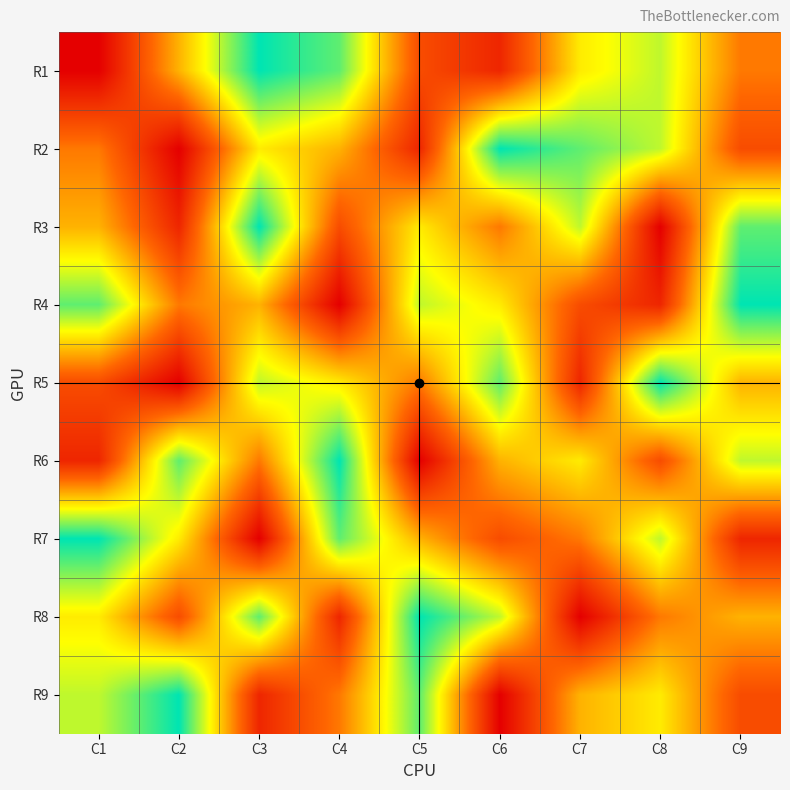

Reading left to right, transcribe all the data shown in this chart.

R1: C1=1	C2=5	C3=9	C4=8	C5=3	C6=2	C7=6	C8=7	C9=4
R2: C1=4	C2=1	C3=6	C4=5	C5=2	C6=9	C7=8	C8=7	C9=3
R3: C1=5	C2=2	C3=9	C4=3	C5=6	C6=4	C7=7	C8=1	C9=8
R4: C1=8	C2=4	C3=5	C4=1	C5=7	C6=6	C7=3	C8=2	C9=9
R5: C1=3	C2=1	C3=7	C4=6	C5=4	C6=8	C7=2	C8=9	C9=5
R6: C1=2	C2=8	C3=4	C4=9	C5=1	C6=5	C7=6	C8=3	C9=7
R7: C1=9	C2=6	C3=1	C4=8	C5=5	C6=3	C7=4	C8=7	C9=2
R8: C1=6	C2=3	C3=8	C4=2	C5=9	C6=7	C7=1	C8=4	C9=5
R9: C1=7	C2=9	C3=2	C4=4	C5=8	C6=1	C7=5	C8=6	C9=3